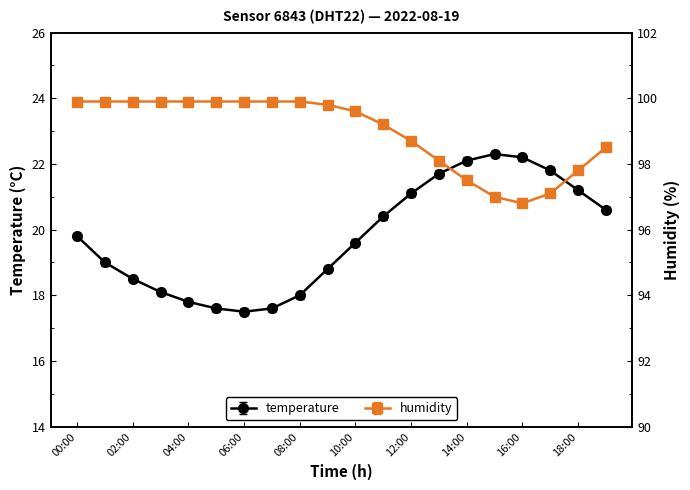

At which label does humidity first exceed 99?

00:00